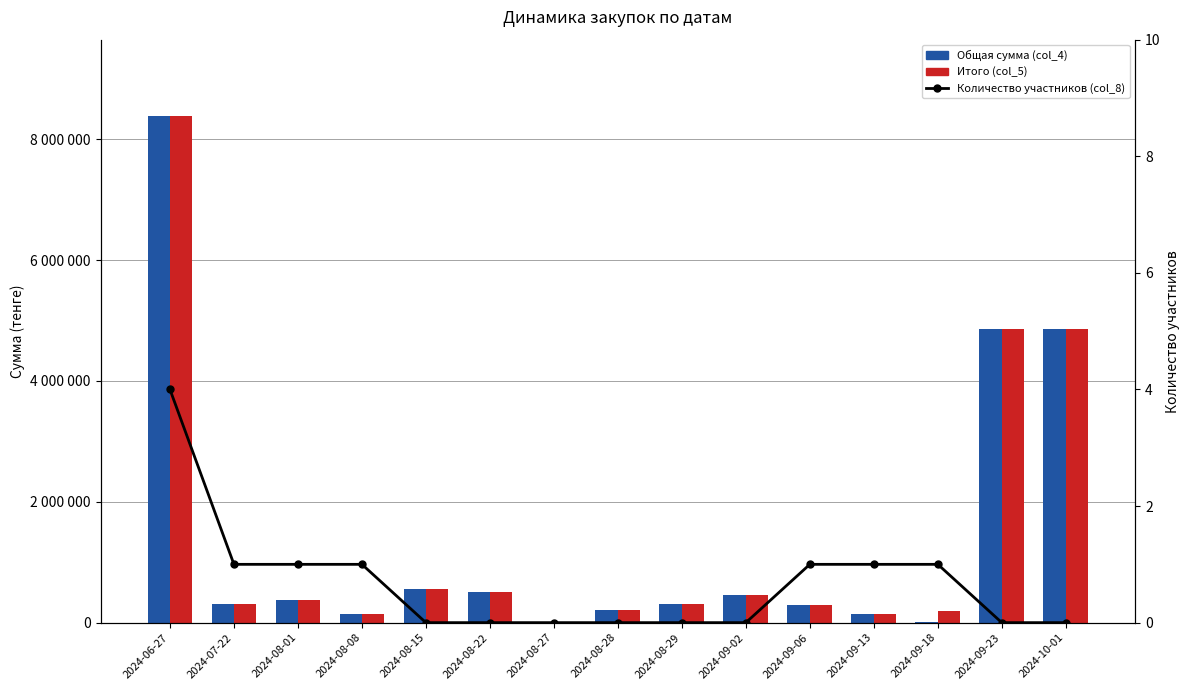

List the labels in order of Общая сумма (col_4) value, smallest first.

2024-09-18, 2024-08-27, 2024-08-08, 2024-09-13, 2024-08-28, 2024-09-06, 2024-08-29, 2024-07-22, 2024-08-01, 2024-09-02, 2024-08-22, 2024-08-15, 2024-09-23, 2024-10-01, 2024-06-27